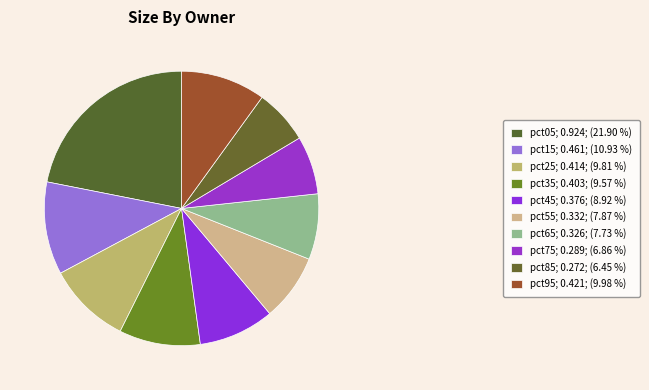

Rank the categories by value from highest to lowest.

pct05, pct15, pct95, pct25, pct35, pct45, pct55, pct65, pct75, pct85